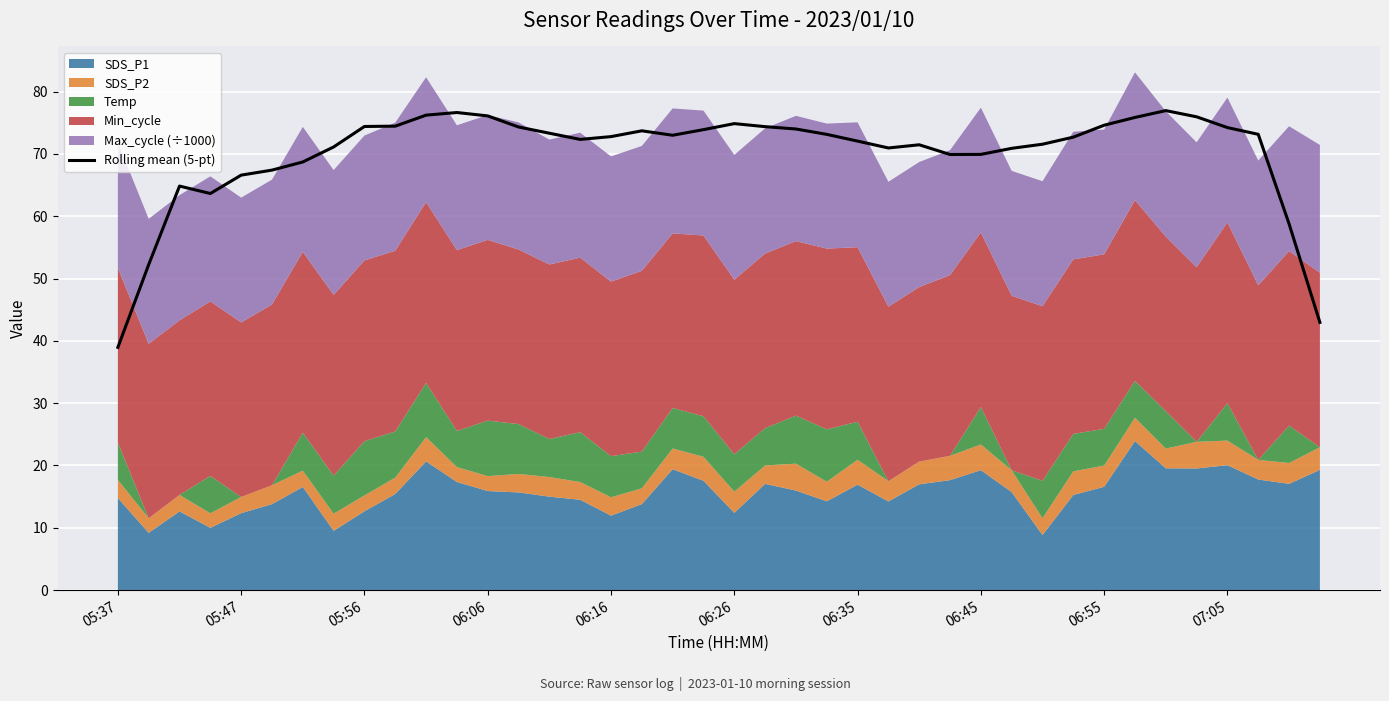

The Rolling mean (5-pt) series shows 94.9 at 06:35. True or false?

False